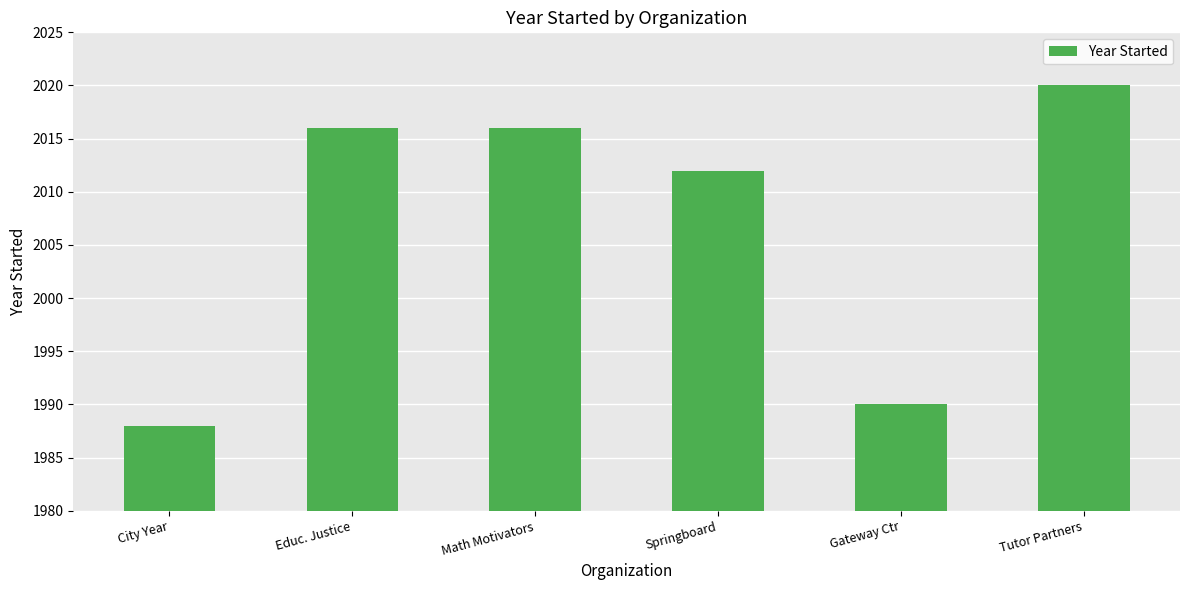

What is the approximate value at City Year?

1988